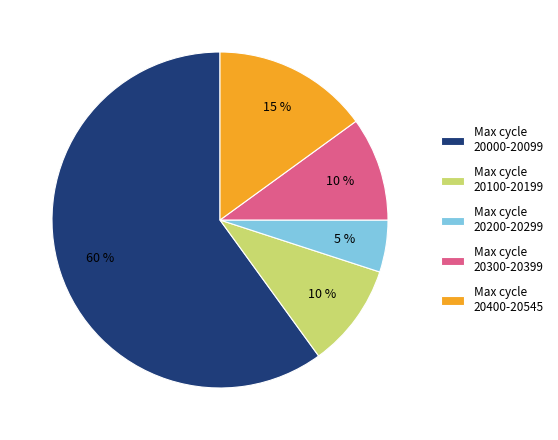

True or false: Max cycle 20400-20545 accounts for 2% of the total.

False